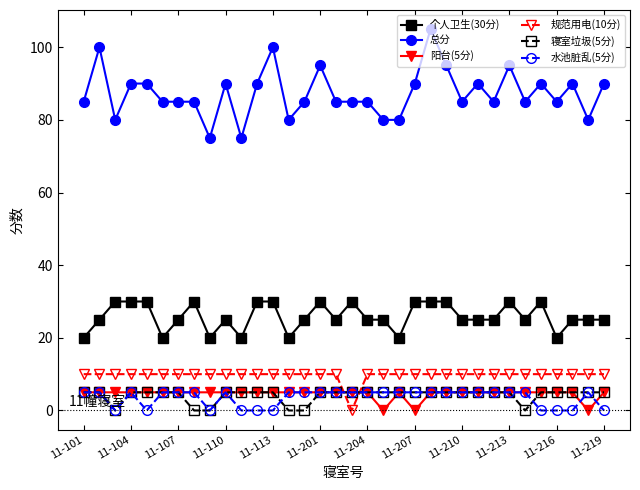

True or false: 规范用电(10分) and 总分 intersect in this chart.

False